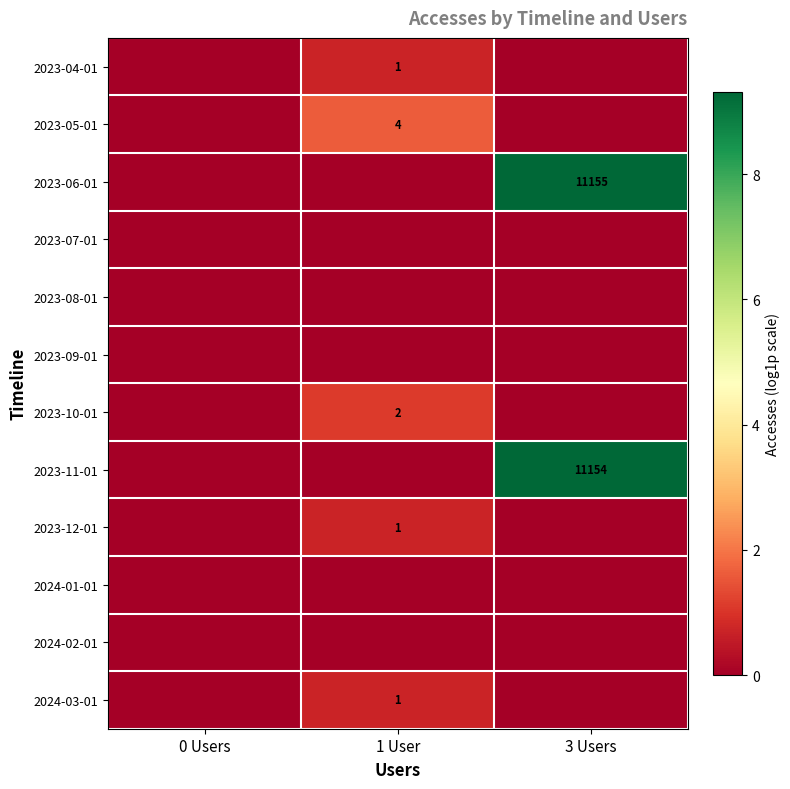

True or false: 2023-04-01 has a value of 1 at 1 User.

True